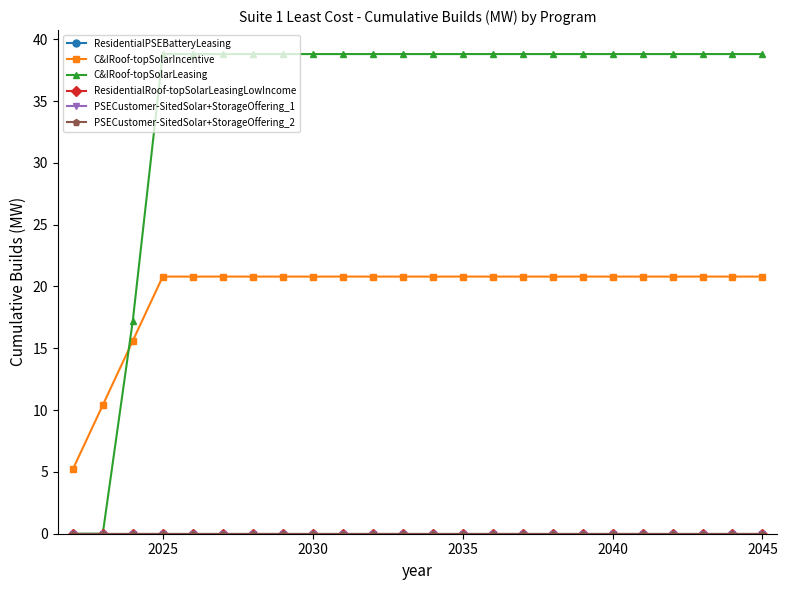

Is this an area chart (filled region under the line)?

No